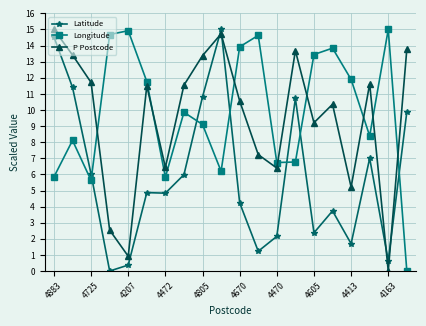

In Longitude, how many points are lower than both neighbors (excluding endpoints)?

5